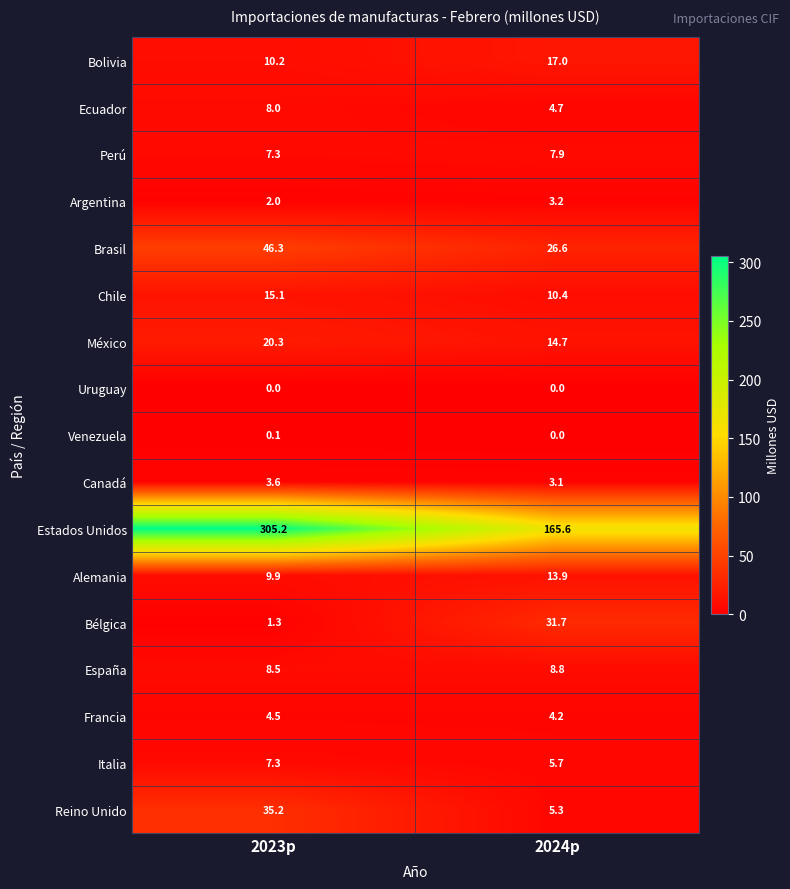

What is the spread (max minus min) of values at 2024p?

165.6